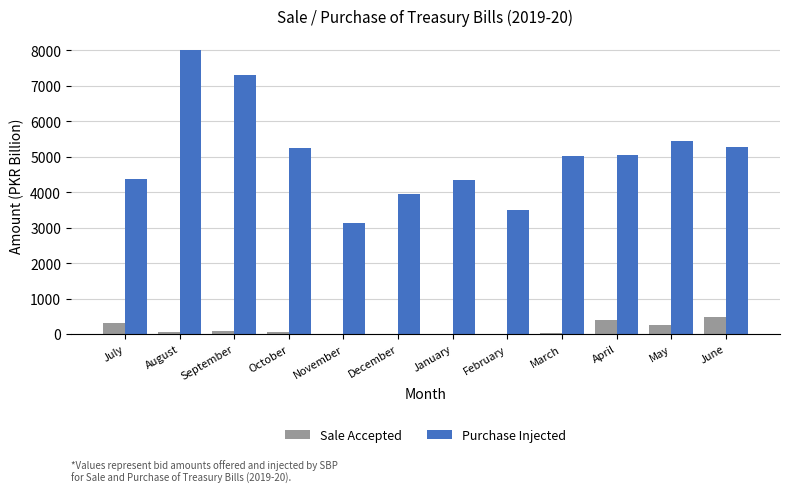

What is the sum of the Sale Accepted values at May and November?

266.4